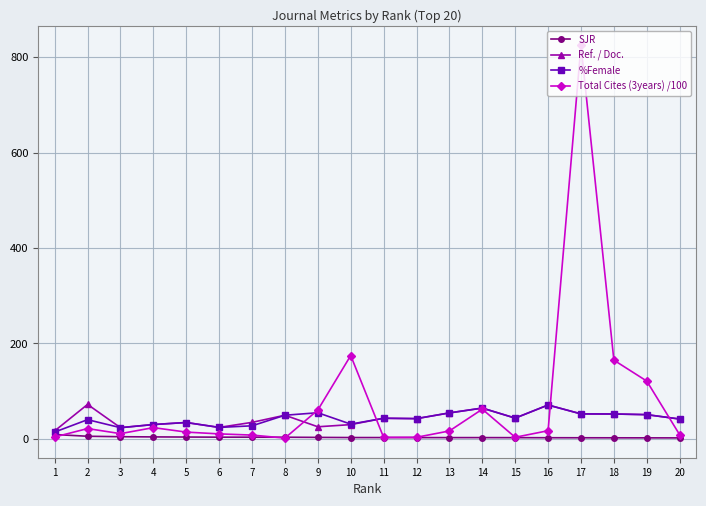

Which series has the largest total across all categories?

Total Cites (3years) /100